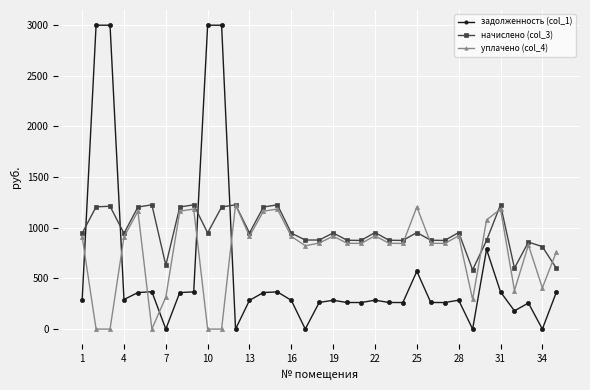

True or false: начислено (col_3) and уплачено (col_4) intersect in this chart.

True